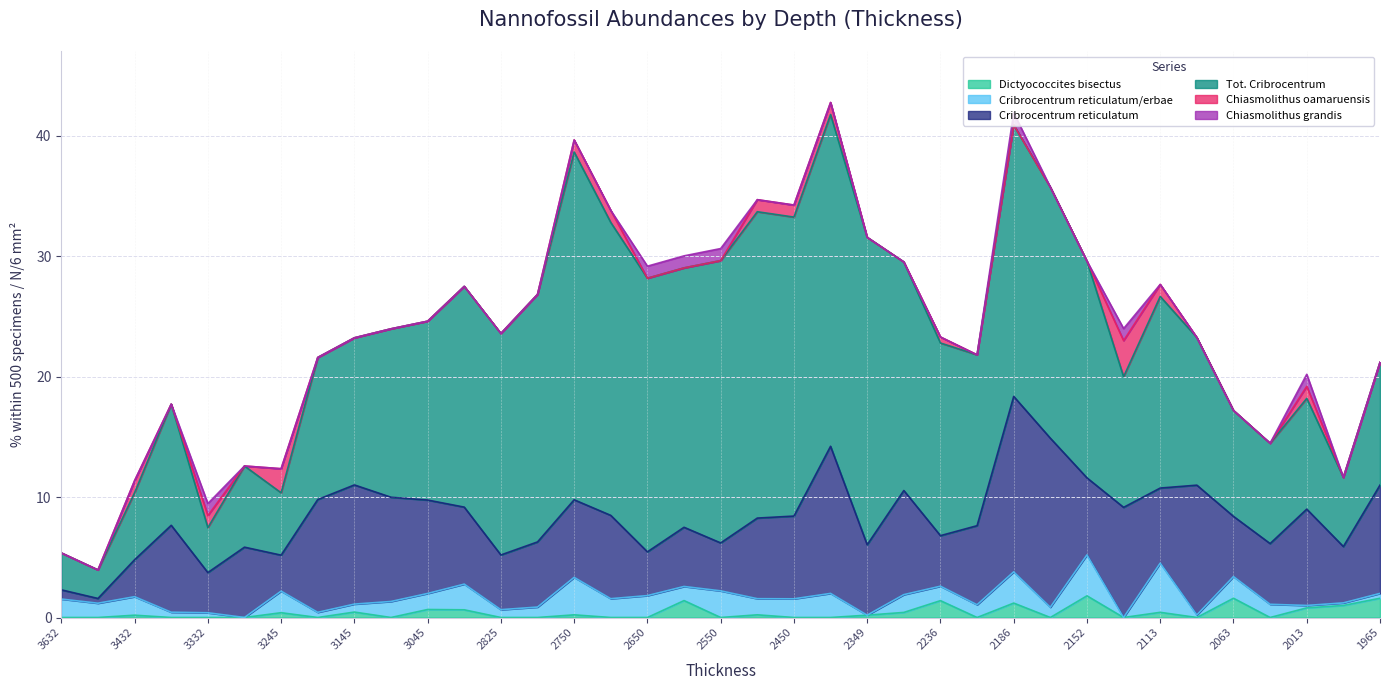

Reading left to right, extract all data points from this chart.

Dictyococcites bisectus: 0.0	0.0	0.2	0.0	0.0	0.0	0.4	0.0	0.5	0.0	0.7	0.6	0.0	0.0	0.2	0.0	0.0	1.4	0.0	0.2	0.0	0.0	0.2	0.4	1.4	0.0	1.2	0.0	1.8	0.0	0.4	0.0	1.6	0.0	0.8	1.0	1.6
Cribrocentrum reticulatum/erbae: 1.5	1.2	1.5	0.4	0.4	0.0	1.8	0.4	0.7	1.3	1.3	2.1	0.6	0.9	3.1	1.6	1.8	1.2	2.2	1.3	1.6	2.0	0.0	1.5	1.2	1.1	2.6	0.9	3.4	0.0	4.1	0.2	1.8	1.1	0.2	0.2	0.4
Cribrocentrum reticulatum: 0.8	0.4	3.1	7.2	3.3	5.8	3.0	9.4	9.9	8.7	7.8	6.4	4.5	5.4	6.4	6.9	3.6	4.9	4.0	6.7	6.9	12.2	5.8	8.6	4.2	6.6	14.6	14.0	6.4	9.1	6.2	10.8	5.0	5.0	8.0	4.7	9.0
Tot. Cribrocentrum: 3.1	2.4	5.6	10.1	3.7	6.7	5.2	11.8	12.2	14.0	14.9	18.3	18.4	20.6	28.9	24.3	22.7	21.5	23.5	25.4	24.8	27.6	25.5	19.0	16.0	14.2	22.6	20.9	18.0	10.9	15.9	12.3	8.8	8.3	9.2	5.7	10.2
Chiasmolithus oamaruensis: 0.0	0.0	1.0	0.0	1.0	0.0	2.0	0.0	0.0	0.0	0.0	0.0	0.0	0.0	1.0	1.0	0.0	0.0	0.0	1.0	1.0	1.0	0.0	0.0	0.5	0.0	0.0	0.0	0.0	3.0	1.0	0.0	0.0	0.0	1.0	0.0	0.0
Chiasmolithus grandis: 0.0	0.0	0.0	0.0	1.0	0.0	0.0	0.0	0.0	0.0	0.0	0.0	0.0	0.0	0.0	0.0	1.0	1.0	1.0	0.0	0.0	0.0	0.0	0.0	0.0	0.0	1.0	0.0	0.0	1.0	0.0	0.0	0.0	0.0	1.0	0.0	0.0